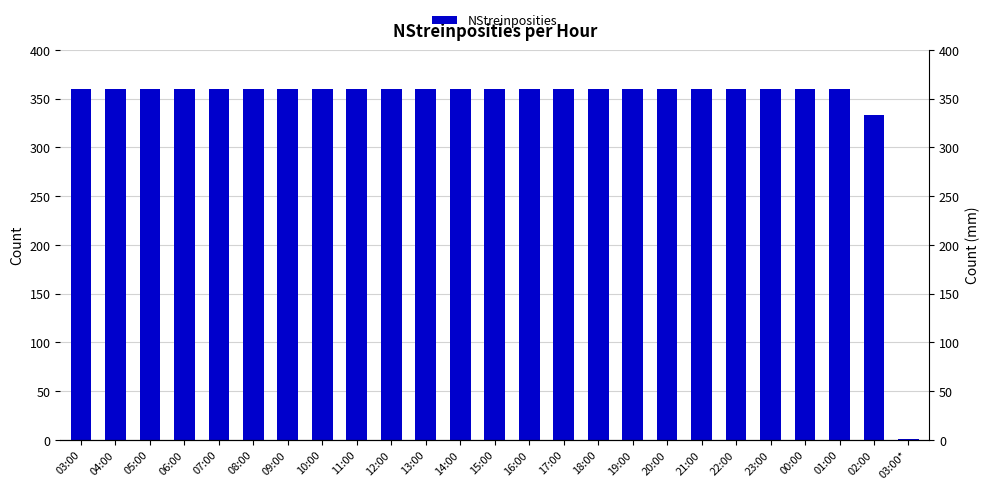

Reading right to left, what are all the values shown in this chart?

1	333	360	360	360	360	360	360	360	360	360	360	360	360	360	360	360	360	360	360	360	360	360	360	360